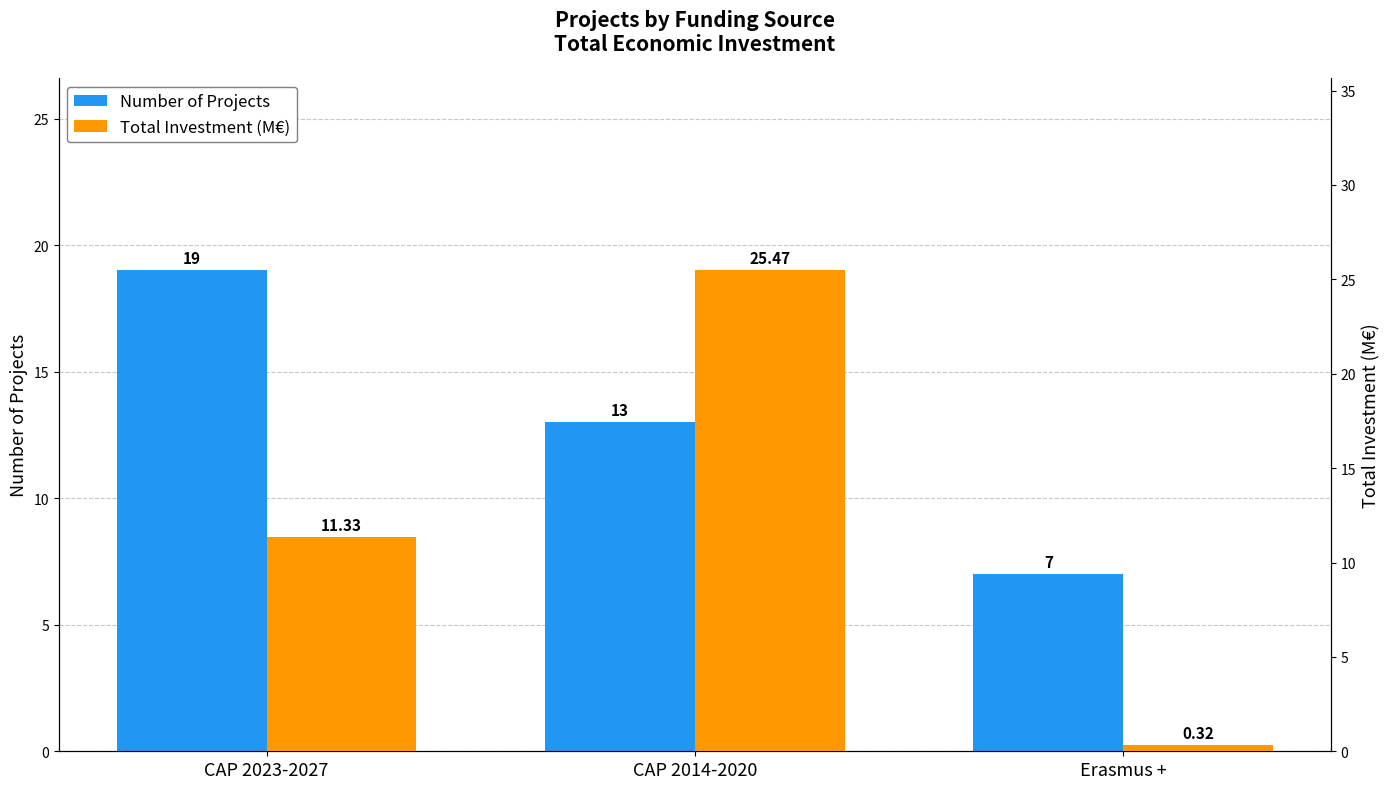

What value does the Number of Projects series have at Erasmus +?

7.0